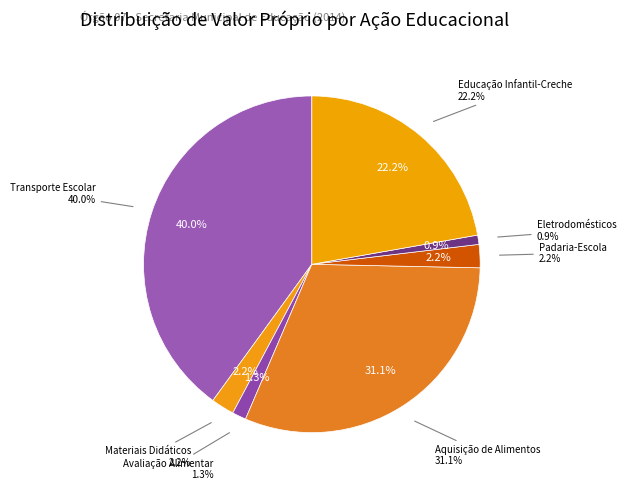

Rank the categories by value from lowest to highest.

Eletrodomésticos, Avaliação Alimentar, Materiais Didáticos, Padaria-Escola, Educação Infantil-Creche, Aquisição de Alimentos, Transporte Escolar